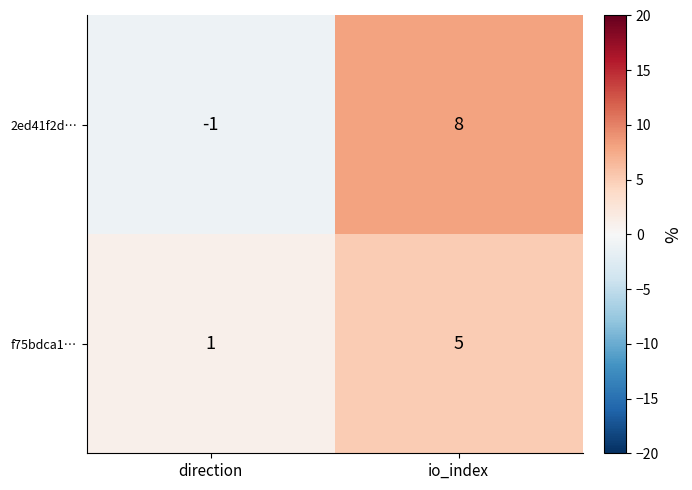

Which category has the lowest value across all series?

direction